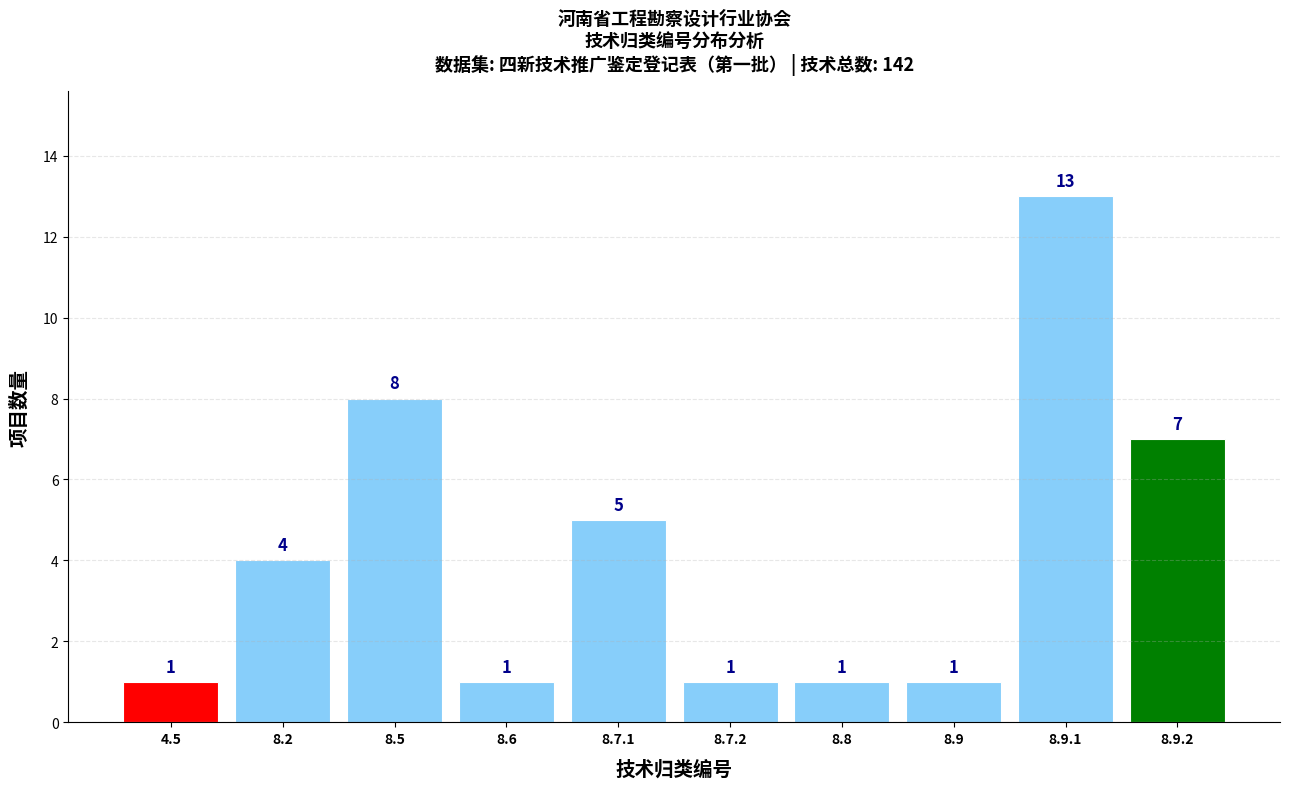

Reading left to right, transcribe all the data shown in this chart.

1	4	8	1	5	1	1	1	13	7